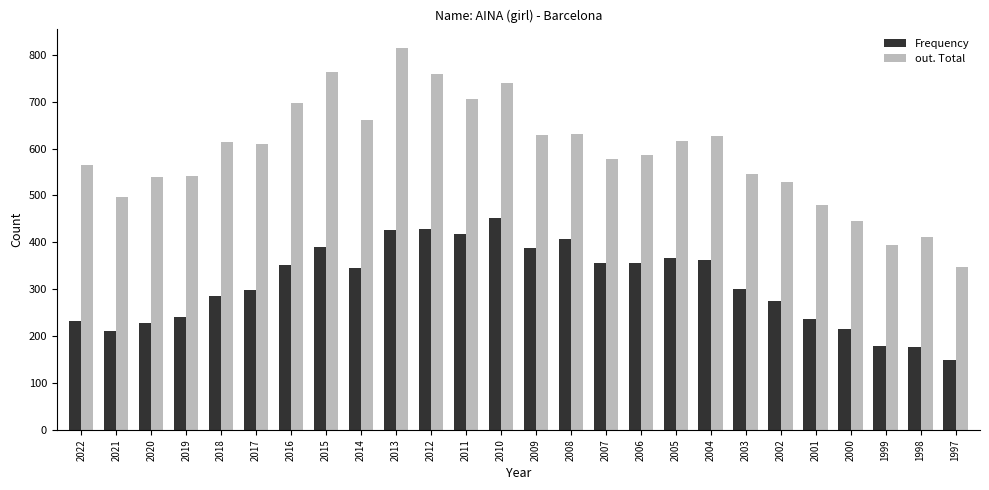

List the series in order of their overall mean, highest first.

out. Total, Frequency